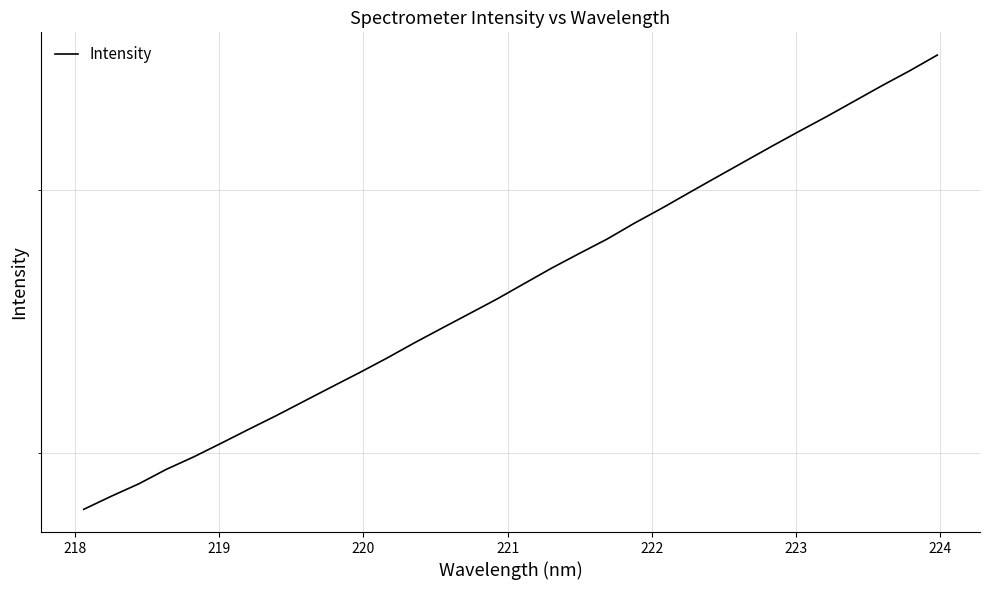

How many values exceed 2597?

16